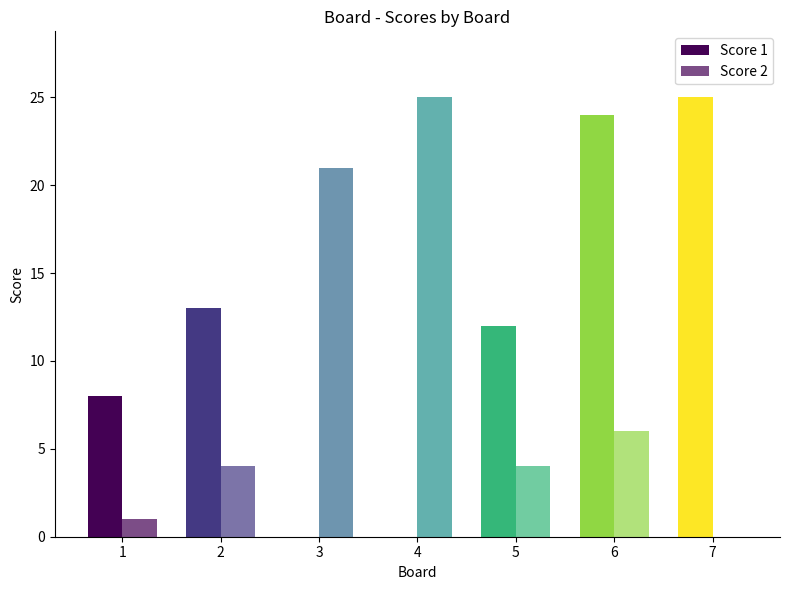

Reading left to right, transcribe all the data shown in this chart.

Score 1: 8	13	0	0	12	24	25
Score 2: 1	4	21	25	4	6	0